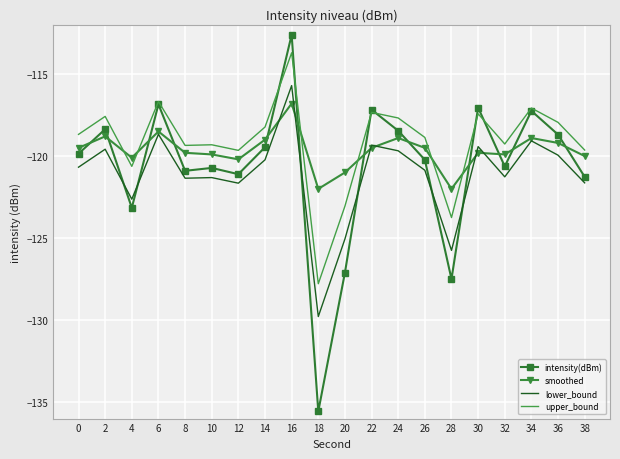

At which category is the sum across all series the highest?

16